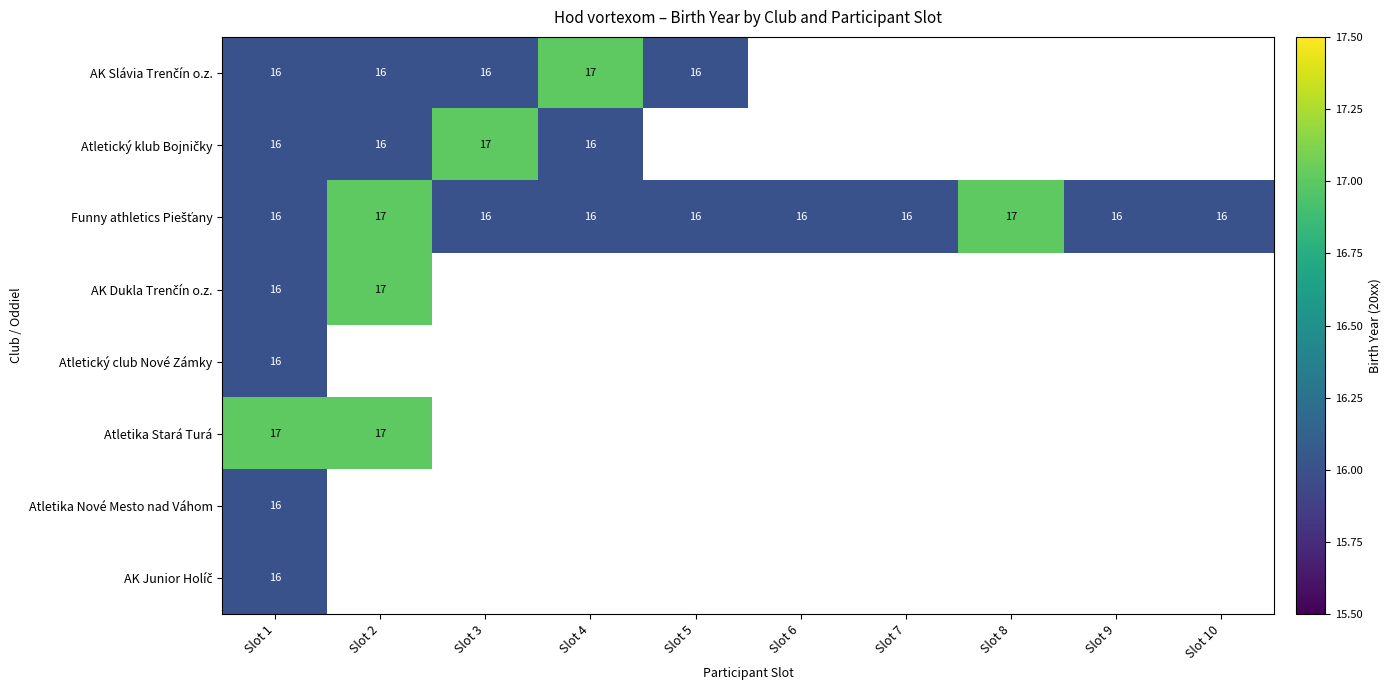

Is it true that Atletika Stará Turá equals 5 at Slot 2?

False